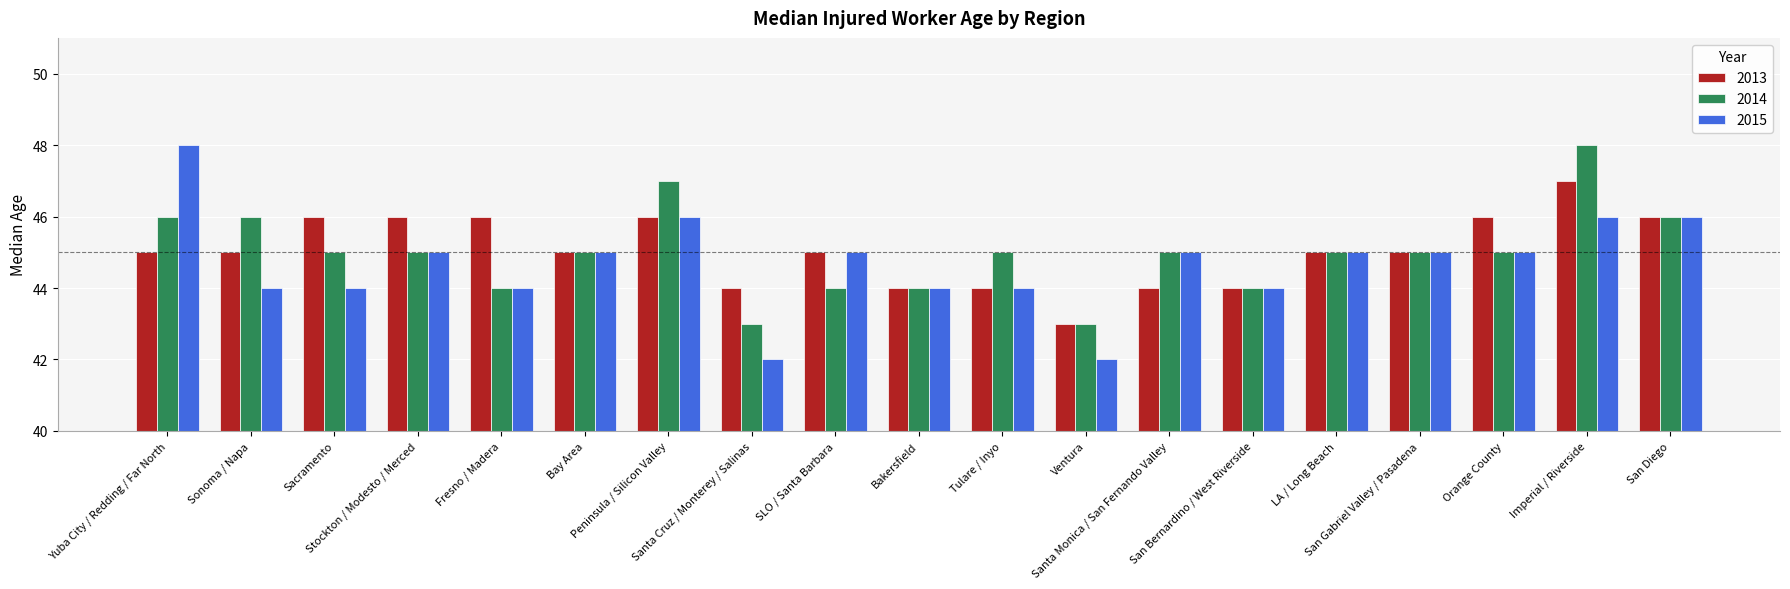

What is the minimum value for 2015?

42